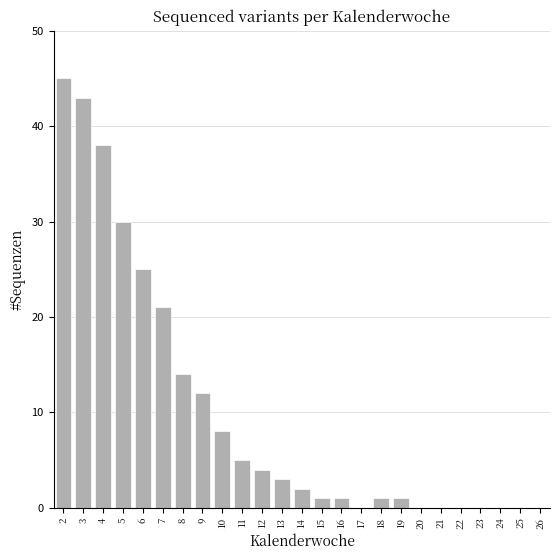

Reading left to right, extract all data points from this chart.

2=45	3=43	4=38	5=30	6=25	7=21	8=14	9=12	10=8	11=5	12=4	13=3	14=2	15=1	16=1	17=0	18=1	19=1	20=0	21=0	22=0	23=0	24=0	25=0	26=0